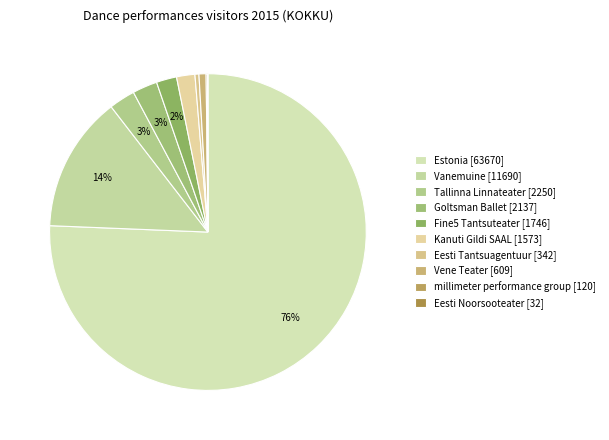

To the nearest percent, what is the average slice percentage?

10%